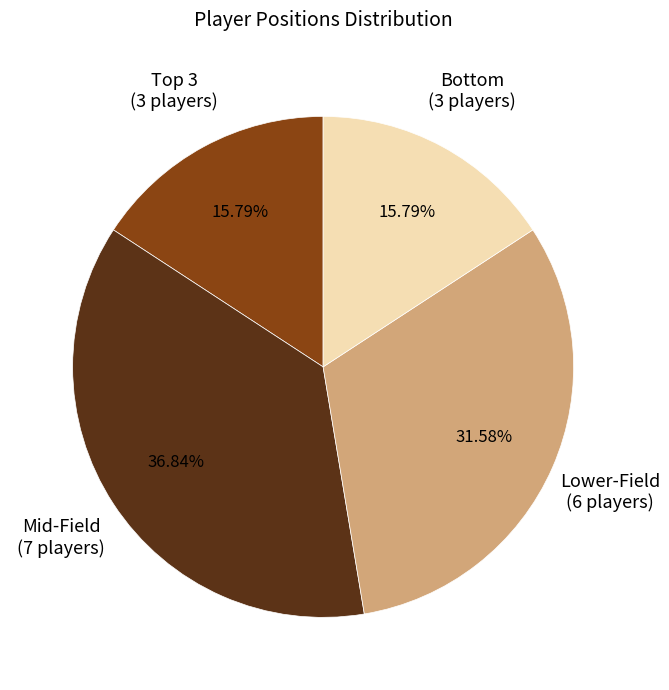

Is there a majority slice in this chart?

No